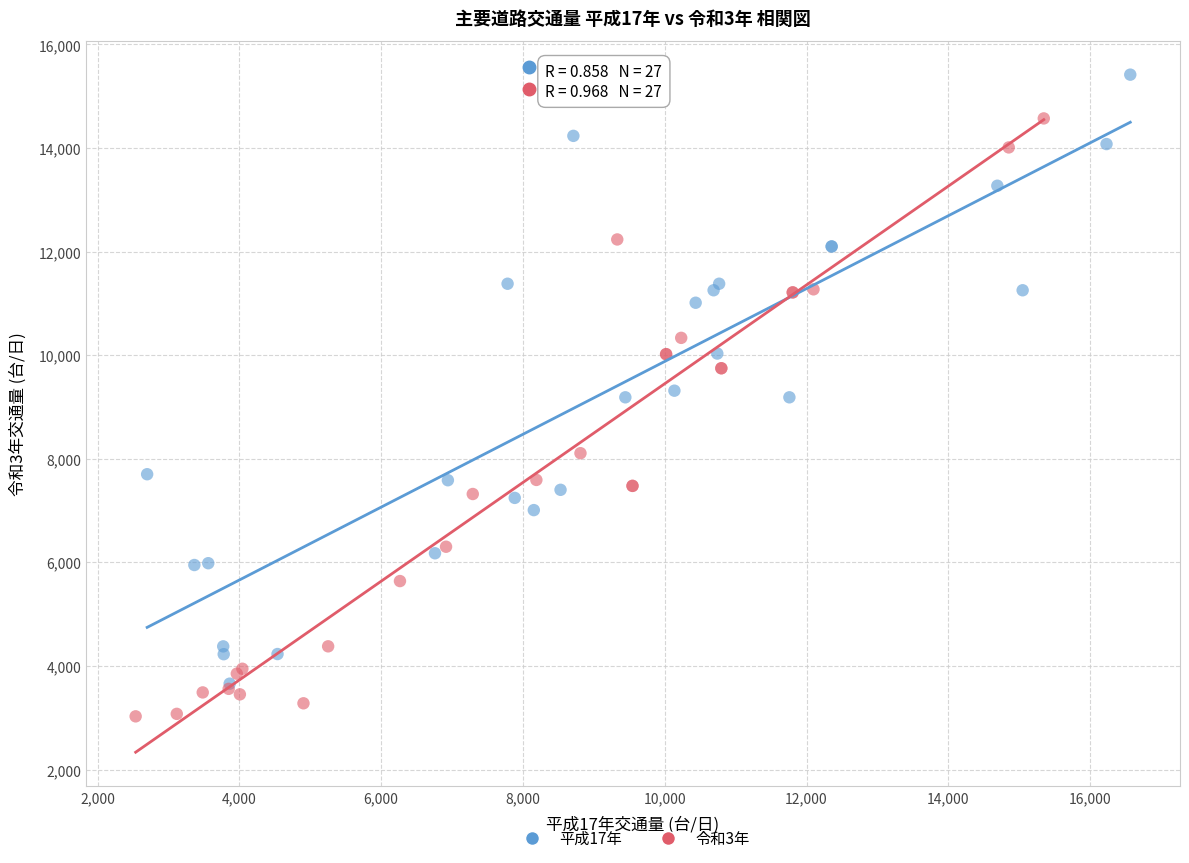

Which series contains the lowest Y value?

令和3年